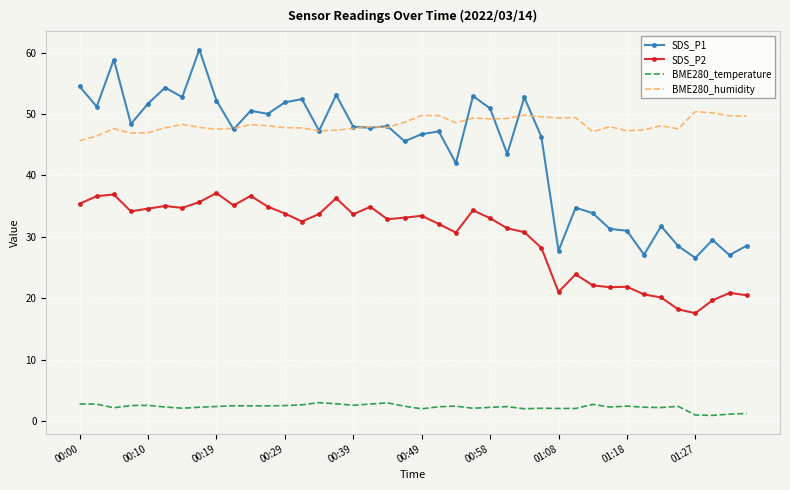

What is the greatest value displayed?

60.5